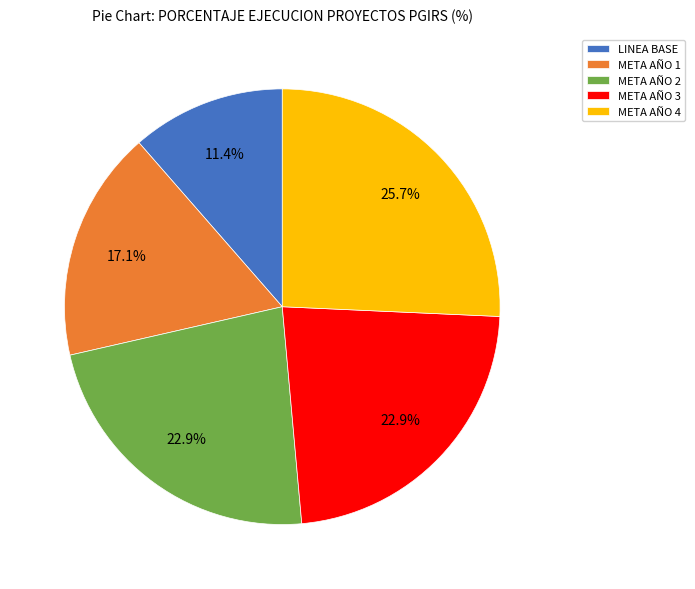

Combined, do META AÑO 2 and META AÑO 1 account for over 50%?

No